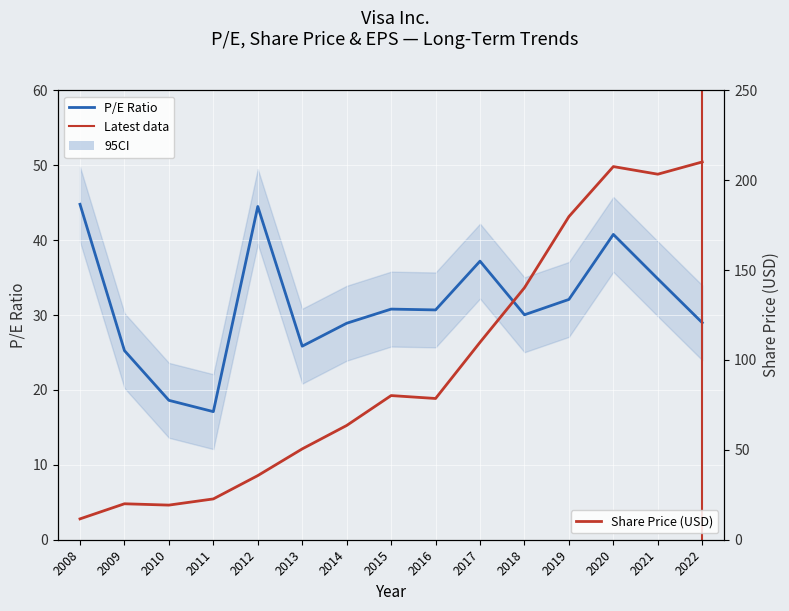

Reading left to right, extract all data points from this chart.

P/E: 2008=44.8	2009=25.2	2010=18.6	2011=17.1	2012=44.5	2013=25.8	2014=28.9	2015=30.8	2016=30.7	2017=37.2	2018=30.0	2019=32.1	2020=40.8	2021=34.8	2022=29.0
Share Price: 2008=11.6	2009=20.0	2010=19.3	2011=22.7	2012=35.7	2013=50.5	2014=63.6	2015=80.2	2016=78.6	2017=109.8	2018=140.2	2019=179.8	2020=207.6	2021=203.3	2022=210.1